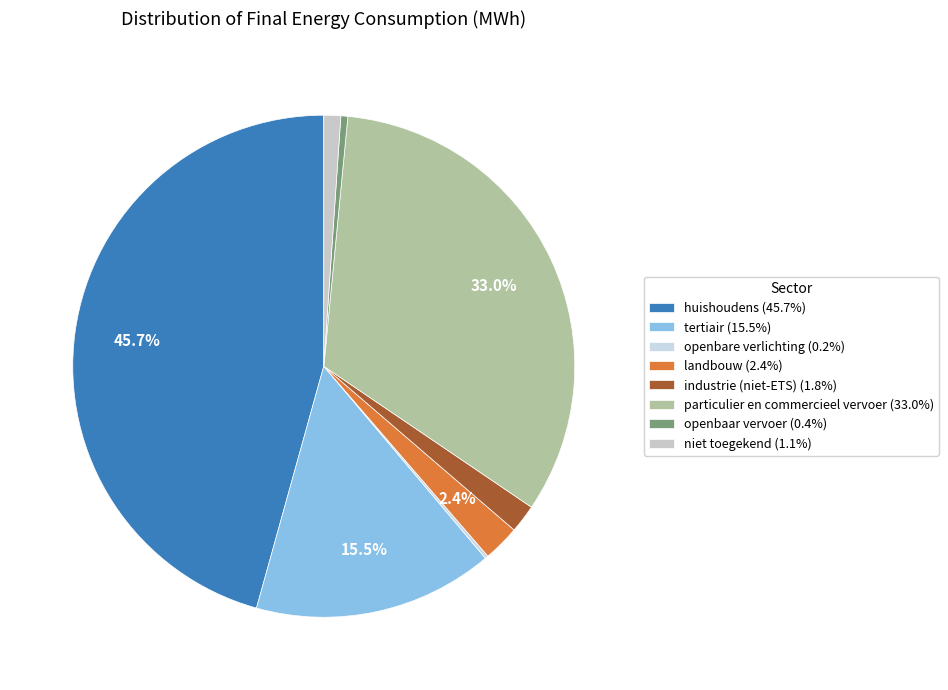

What is the smallest slice in the pie chart?

openbare verlichting